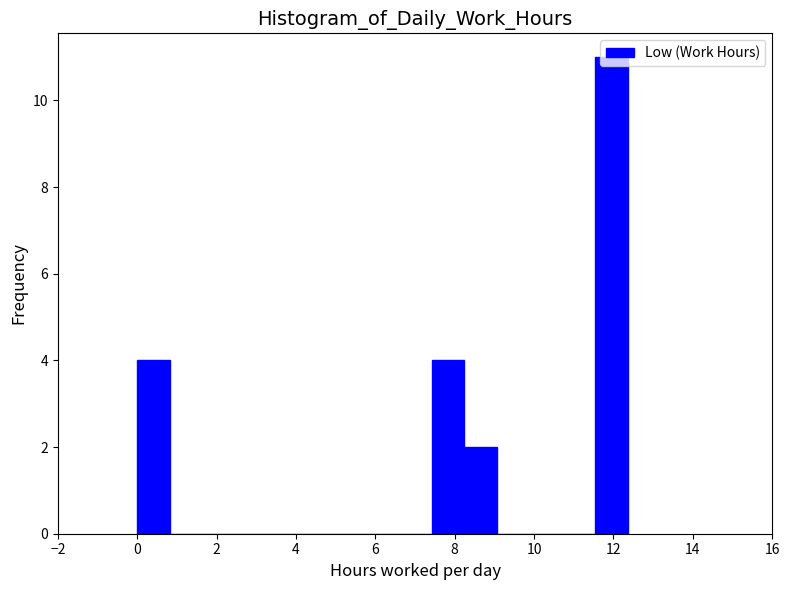

Reading left to right, transcribe this chart: for each bar, give the range it covers on the x-axis and its height. Neither the bar edges nor the heights are printed on the chart, so give them approximately, as read against the axes.

0.0 to 0.8: 4
0.8 to 1.6: 0
1.6 to 2.4: 0
2.4 to 3.2: 0
3.2 to 4.2: 0
4.2 to 5.0: 0
5.0 to 5.8: 0
5.8 to 6.6: 0
6.6 to 7.4: 0
7.4 to 8.2: 4
8.2 to 9.0: 2
9.0 to 9.8: 0
9.8 to 10.8: 0
10.8 to 11.6: 0
11.6 to 12.4: 11